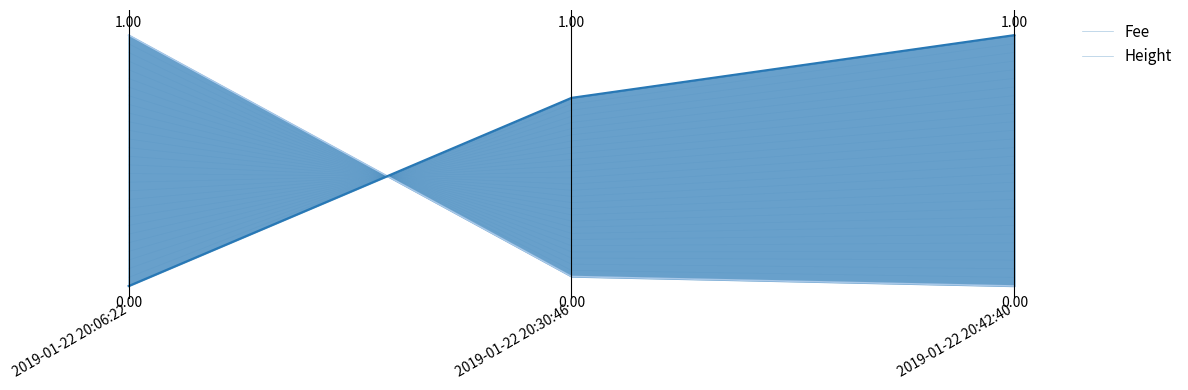

What is the difference between the maximum and minimum values in the Height series?

1.0